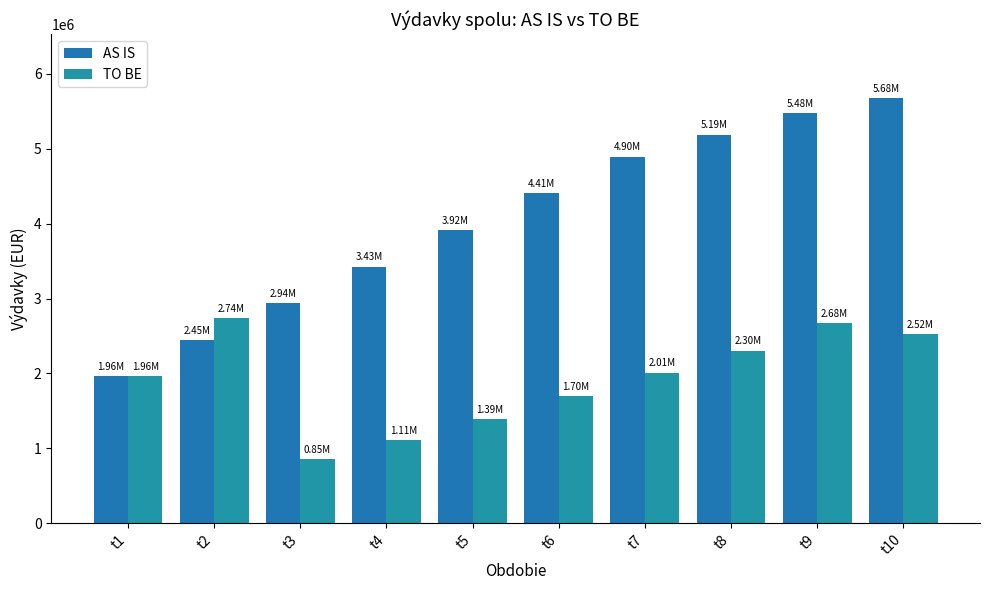

What is the average value of the AS IS series?

4034103